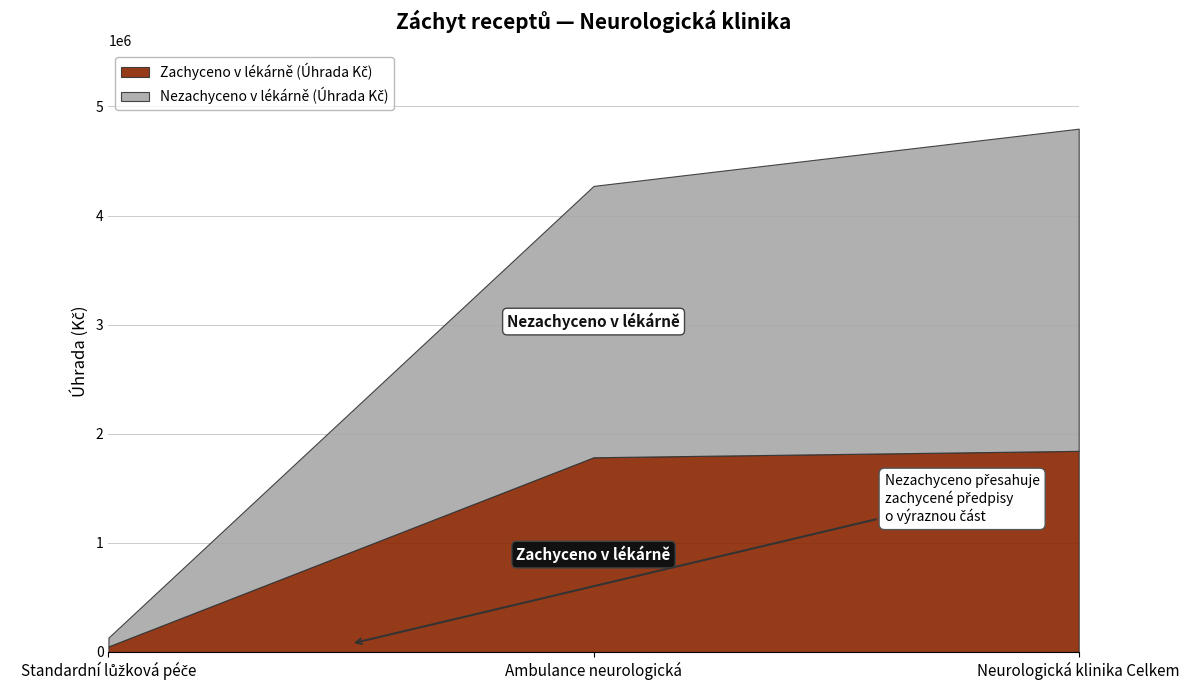

What is the minimum value shown in the chart?

50993.2